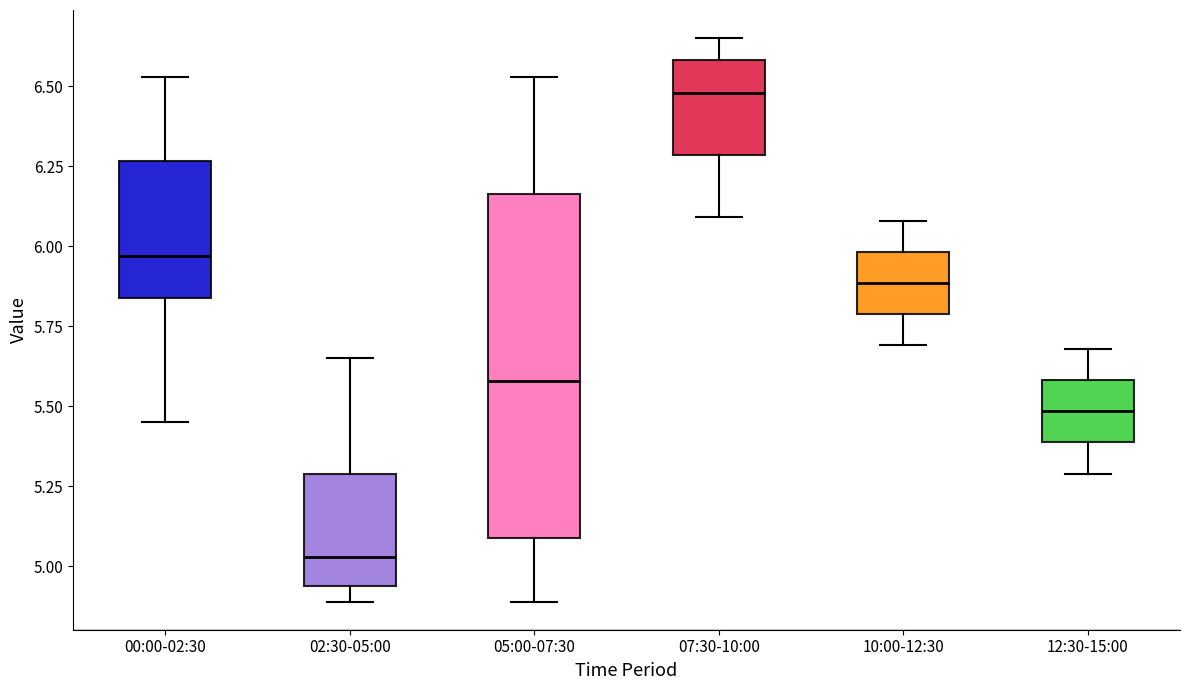

Reading left to right, transcribe this box plot: for each box, give where its median line is, the range the box spans, and where its two whiskers end, as read against the y-axis. The values are not printed on the chart, so give them approximately, as read against the axis.

00:00-02:30: median 5.95, box 5.85 to 6.25, whiskers 5.45 to 6.55
02:30-05:00: median 5.05, box 4.95 to 5.30, whiskers 4.90 to 5.65
05:00-07:30: median 5.60, box 5.10 to 6.15, whiskers 4.90 to 6.55
07:30-10:00: median 6.50, box 6.30 to 6.60, whiskers 6.10 to 6.65
10:00-12:30: median 5.90, box 5.80 to 6.00, whiskers 5.70 to 6.10
12:30-15:00: median 5.50, box 5.40 to 5.60, whiskers 5.30 to 5.70